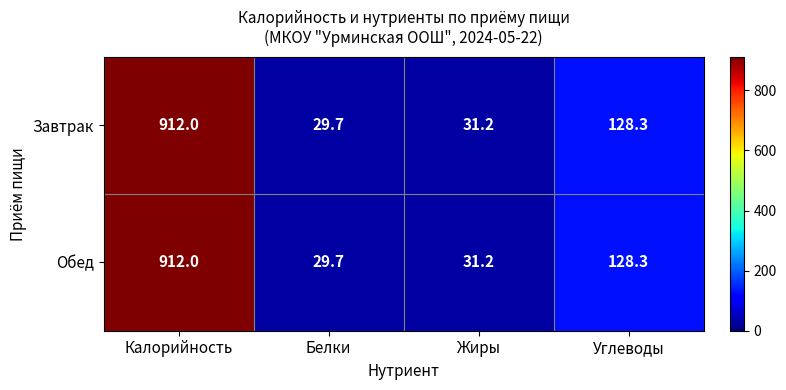

At which category does the chart reach its peak across all series?

Калорийность